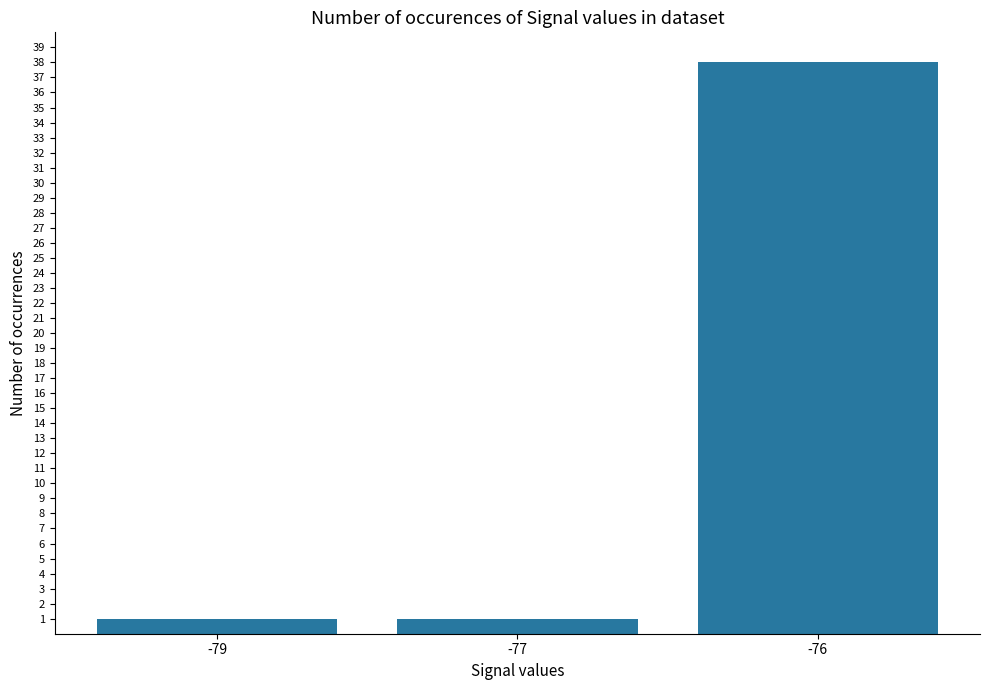

What is the difference between the maximum and minimum values?

37